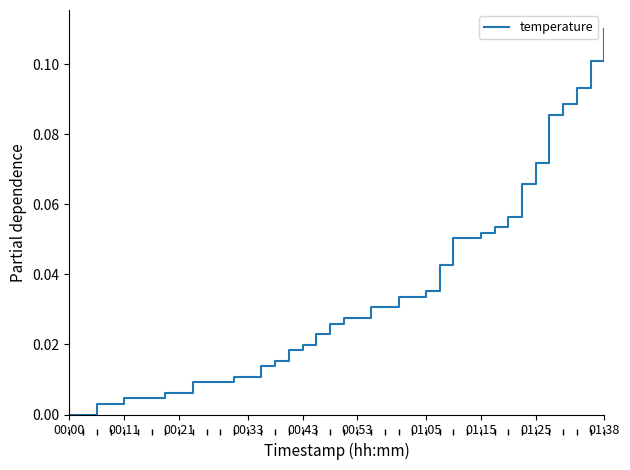

Which label corresponds to the largest value in the chart?

01:38